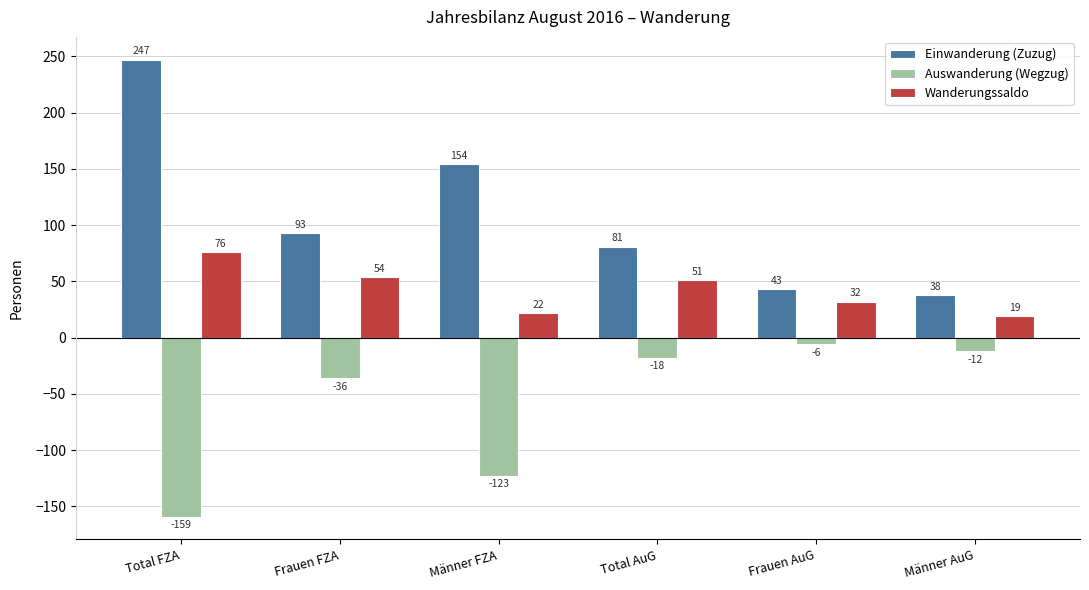

How many bars are there in each group?

3